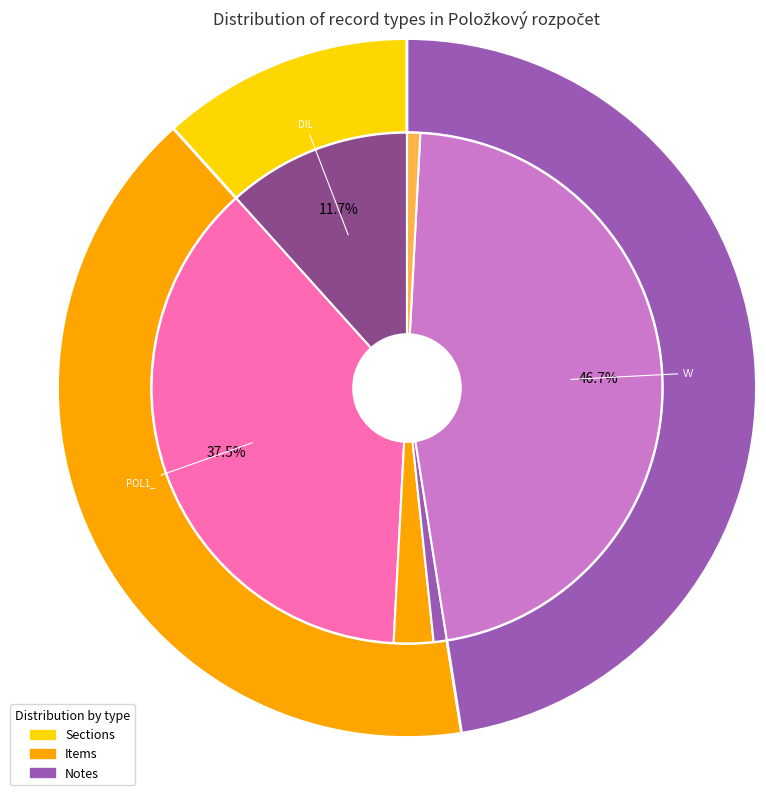

Which has a higher value, POL1_ or ROZ?

POL1_